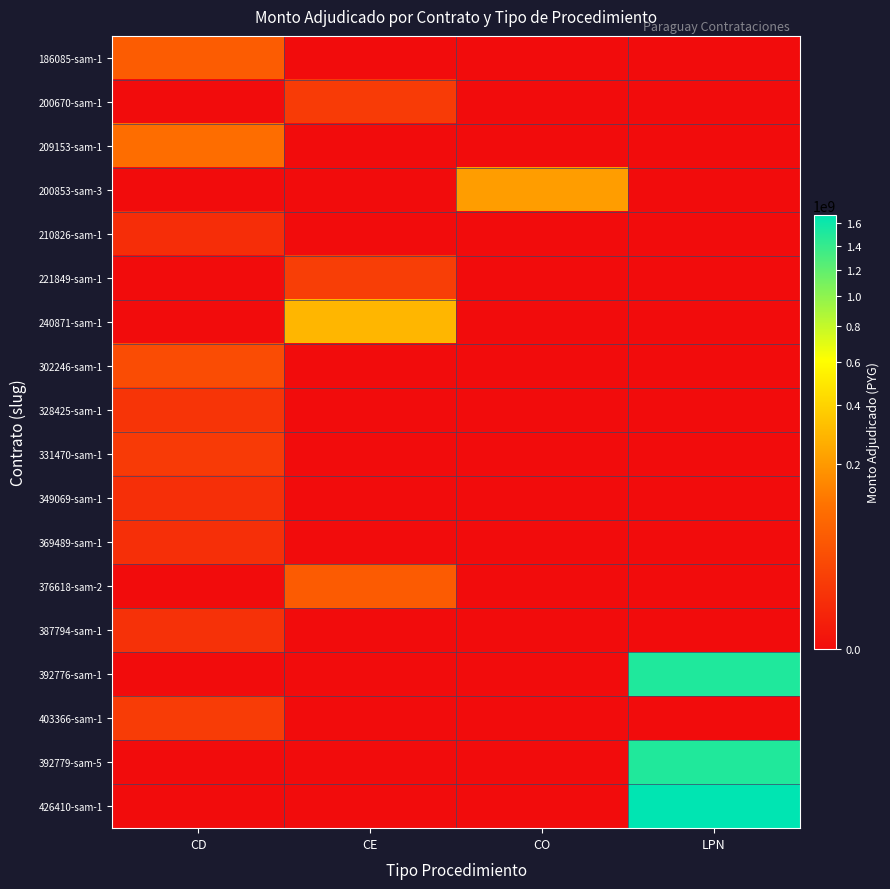

Reading left to right, what are all the values shown in this chart?

186085-sam-1: CD=58644000	CE=0	CO=0	LPN=0
200670-sam-1: CD=0	CE=15650250	CO=0	LPN=0
209153-sam-1: CD=95705500	CE=0	CO=0	LPN=0
200853-sam-3: CD=0	CE=0	CO=209664000	LPN=0
210826-sam-1: CD=6600000	CE=0	CO=0	LPN=0
221849-sam-1: CD=0	CE=18000000	CO=0	LPN=0
240871-sam-1: CD=0	CE=290215080	CO=0	LPN=0
302246-sam-1: CD=33400000	CE=0	CO=0	LPN=0
328425-sam-1: CD=10400000	CE=0	CO=0	LPN=0
331470-sam-1: CD=15158000	CE=0	CO=0	LPN=0
349069-sam-1: CD=7447320	CE=0	CO=0	LPN=0
369489-sam-1: CD=7448760	CE=0	CO=0	LPN=0
376618-sam-2: CD=0	CE=55720000	CO=0	LPN=0
387794-sam-1: CD=8395920	CE=0	CO=0	LPN=0
392776-sam-1: CD=0	CE=0	CO=0	LPN=1511760000
403366-sam-1: CD=16096608	CE=0	CO=0	LPN=0
392779-sam-5: CD=0	CE=0	CO=0	LPN=1504725984
426410-sam-1: CD=0	CE=0	CO=0	LPN=1680100008